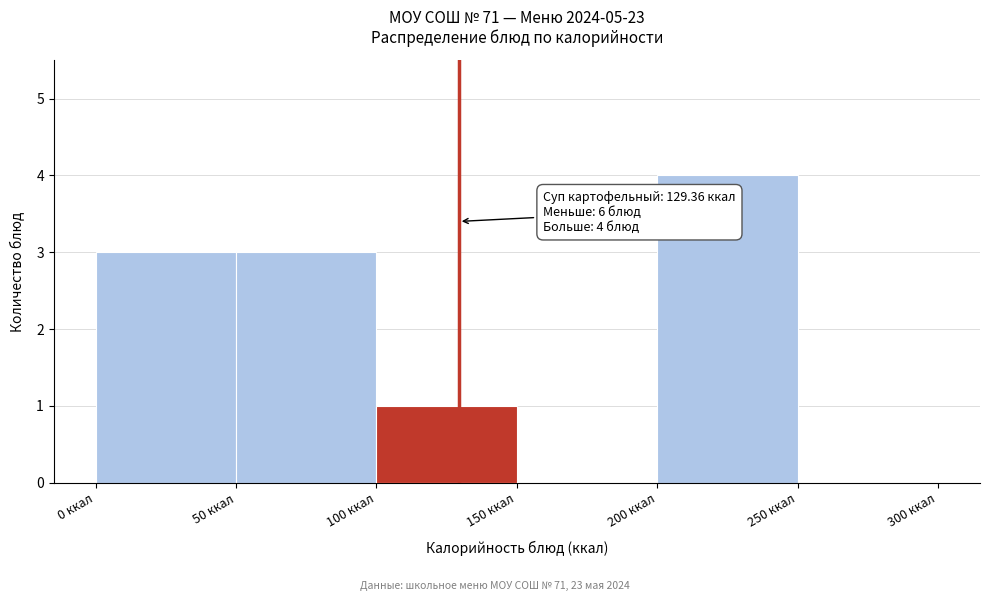

Which range on the x-axis has the tallest bar?

200 to 250